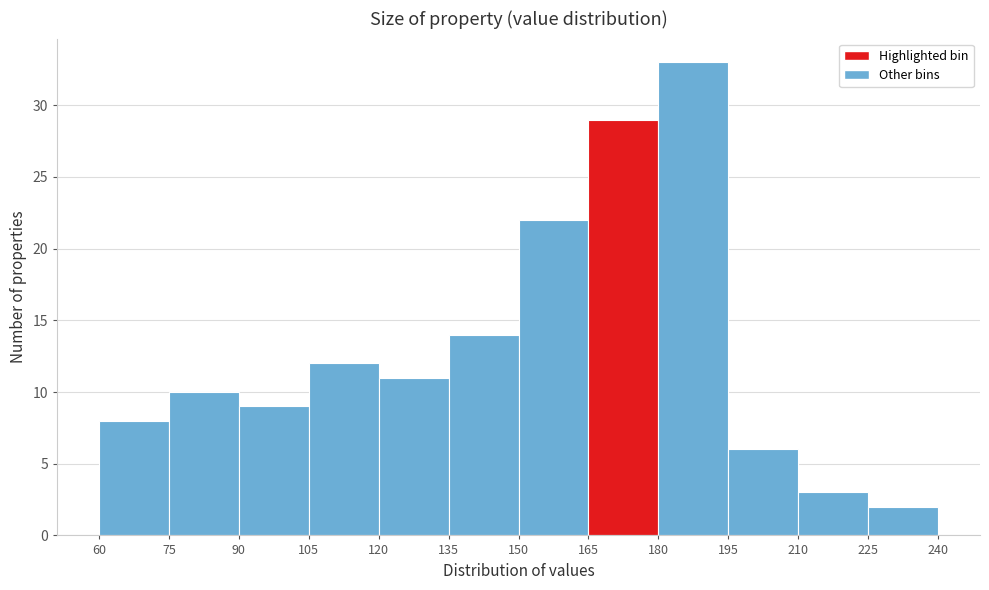

Over which range of the x-axis is the bar tallest?

180 to 195